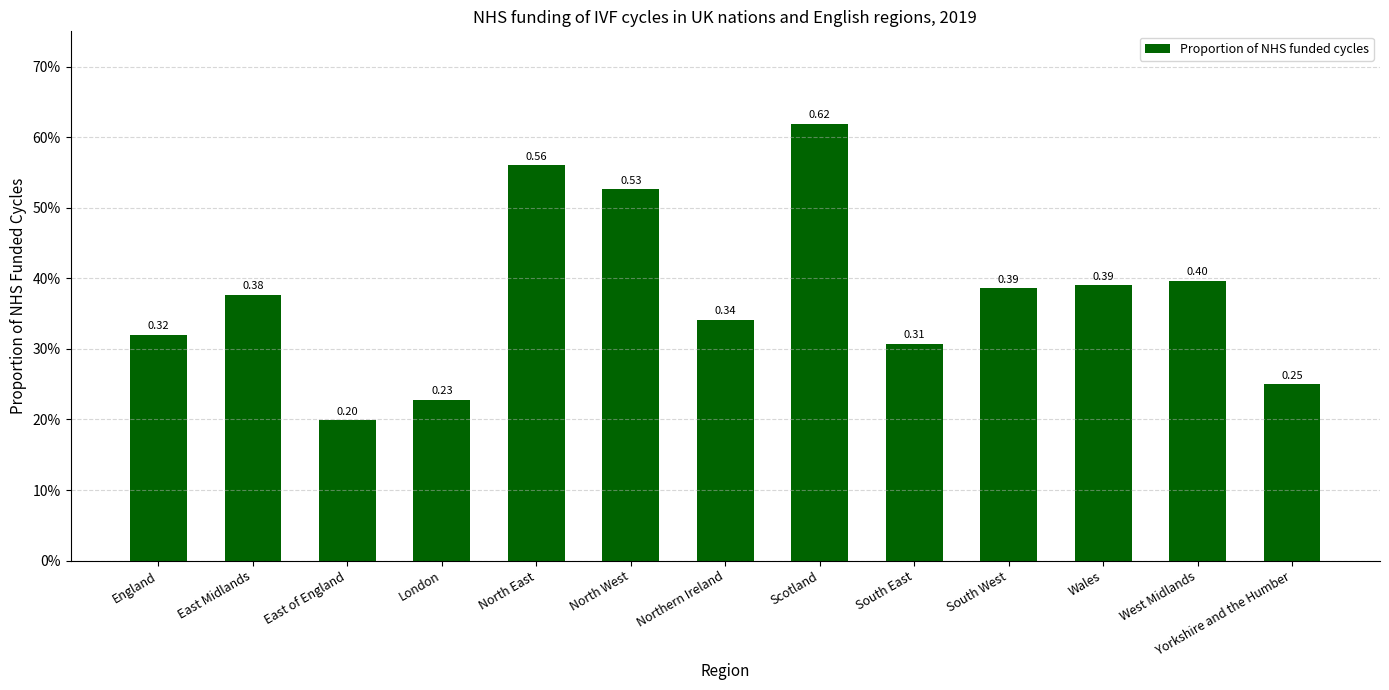

How many values are between 0 and 1?

13